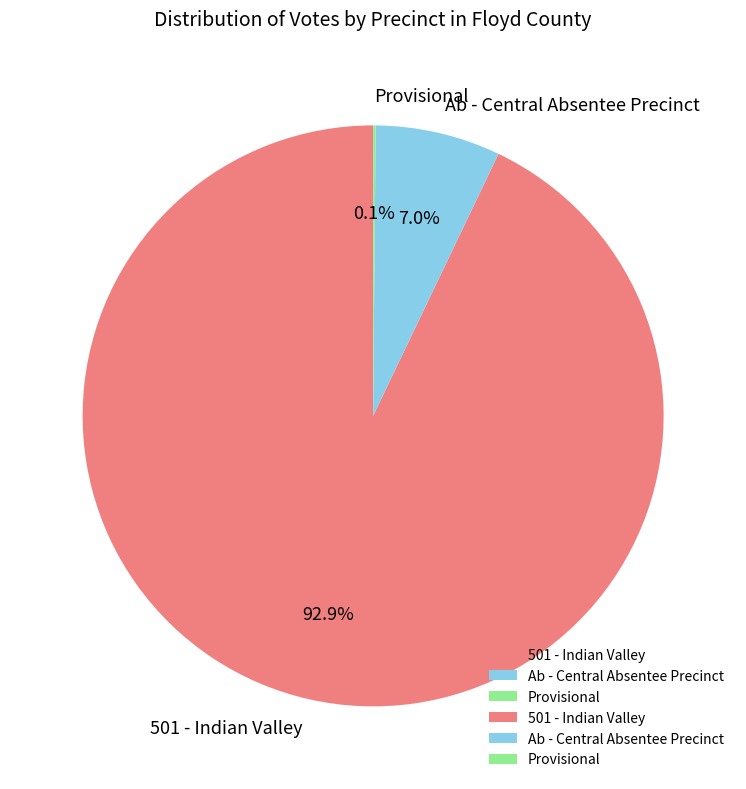

Which category has the biggest portion of the pie?

501 - Indian Valley